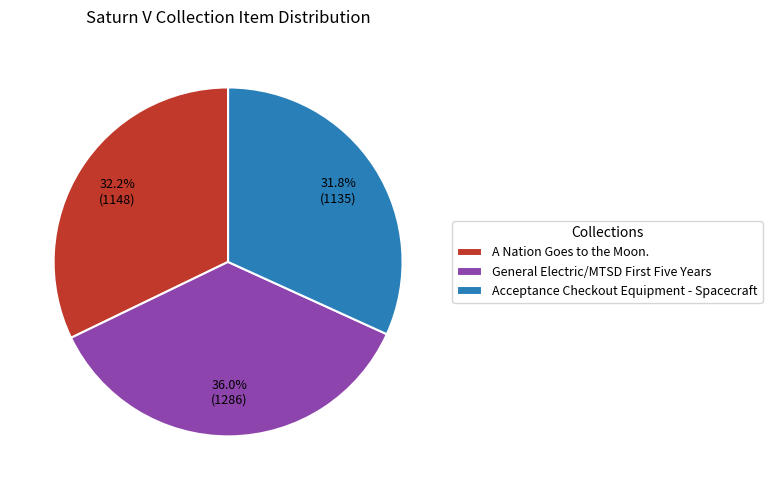

True or false: A Nation Goes to the Moon. accounts for 32% of the total.

True